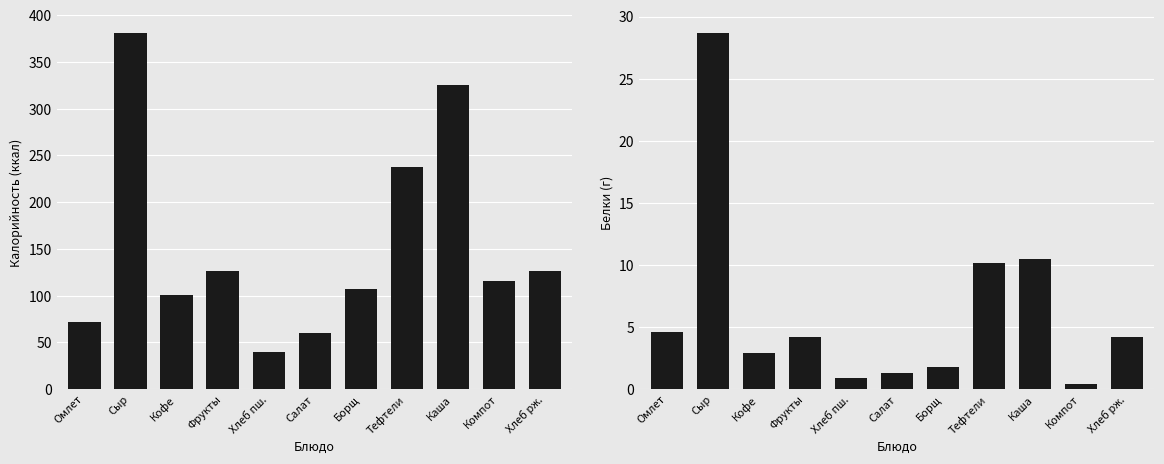

Is the value of Калорийность at Кофе greater than the value of Белки at Омлет?

Yes